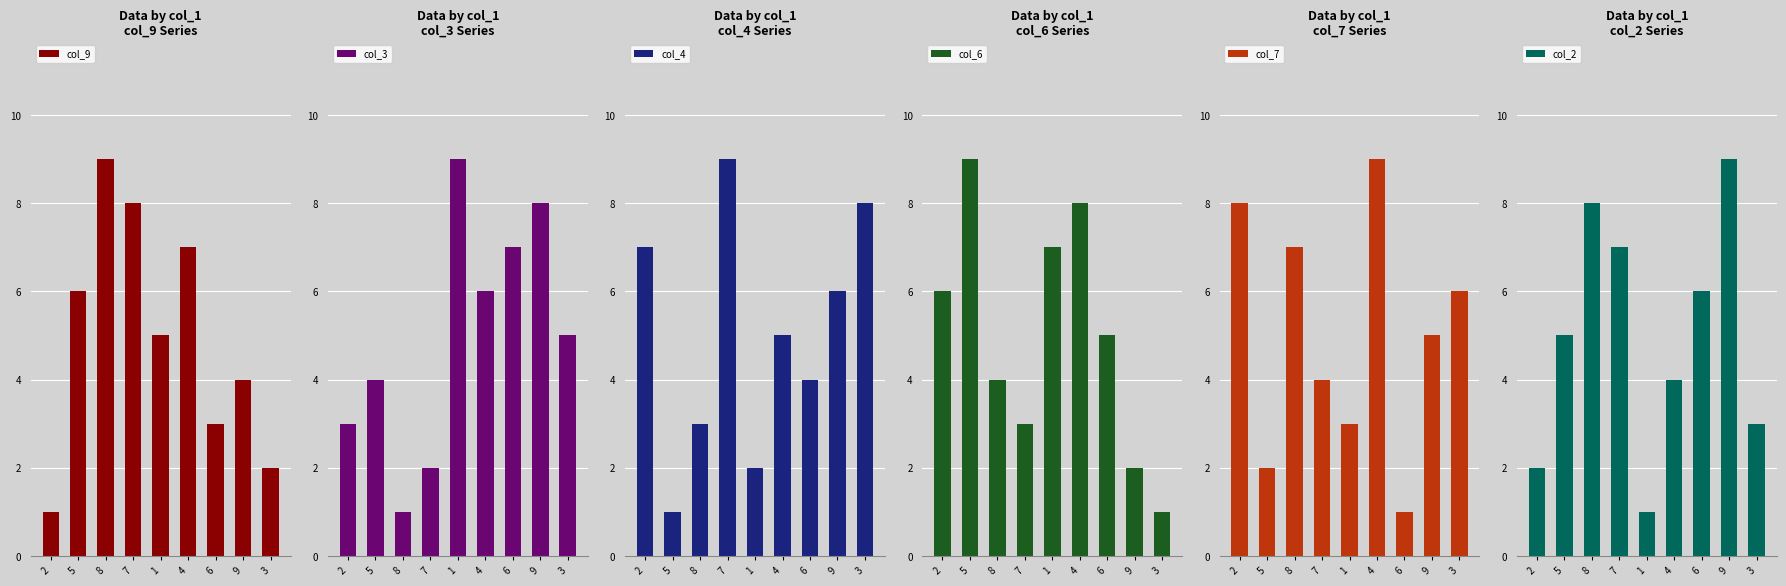

What is the label of the 9th bar from the right?

2